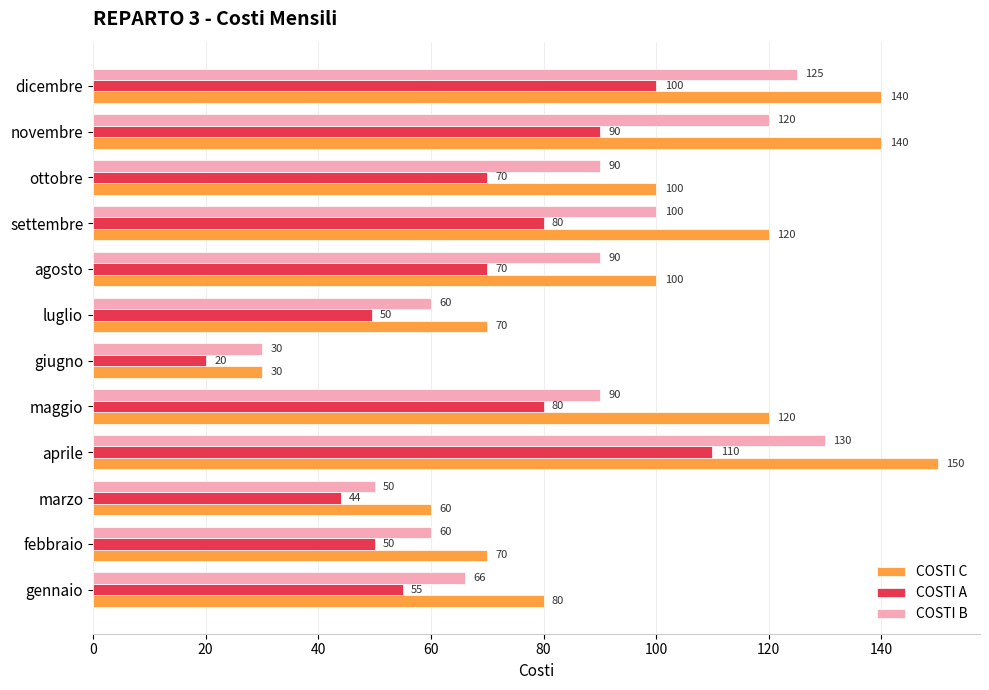

At which label is COSTI C closest to 90?

gennaio